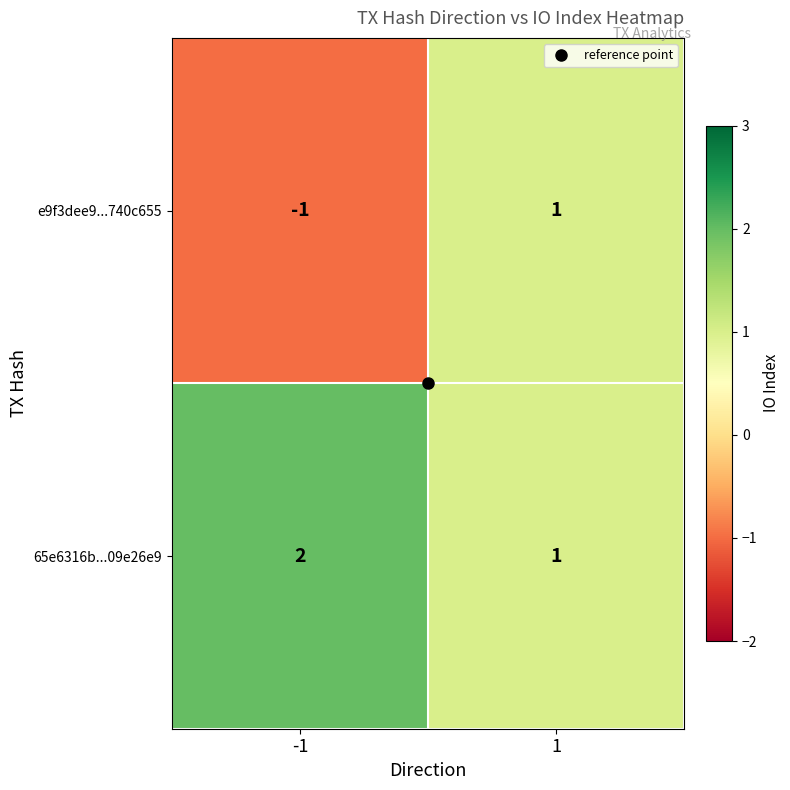

At which category is the sum across all series the highest?

1